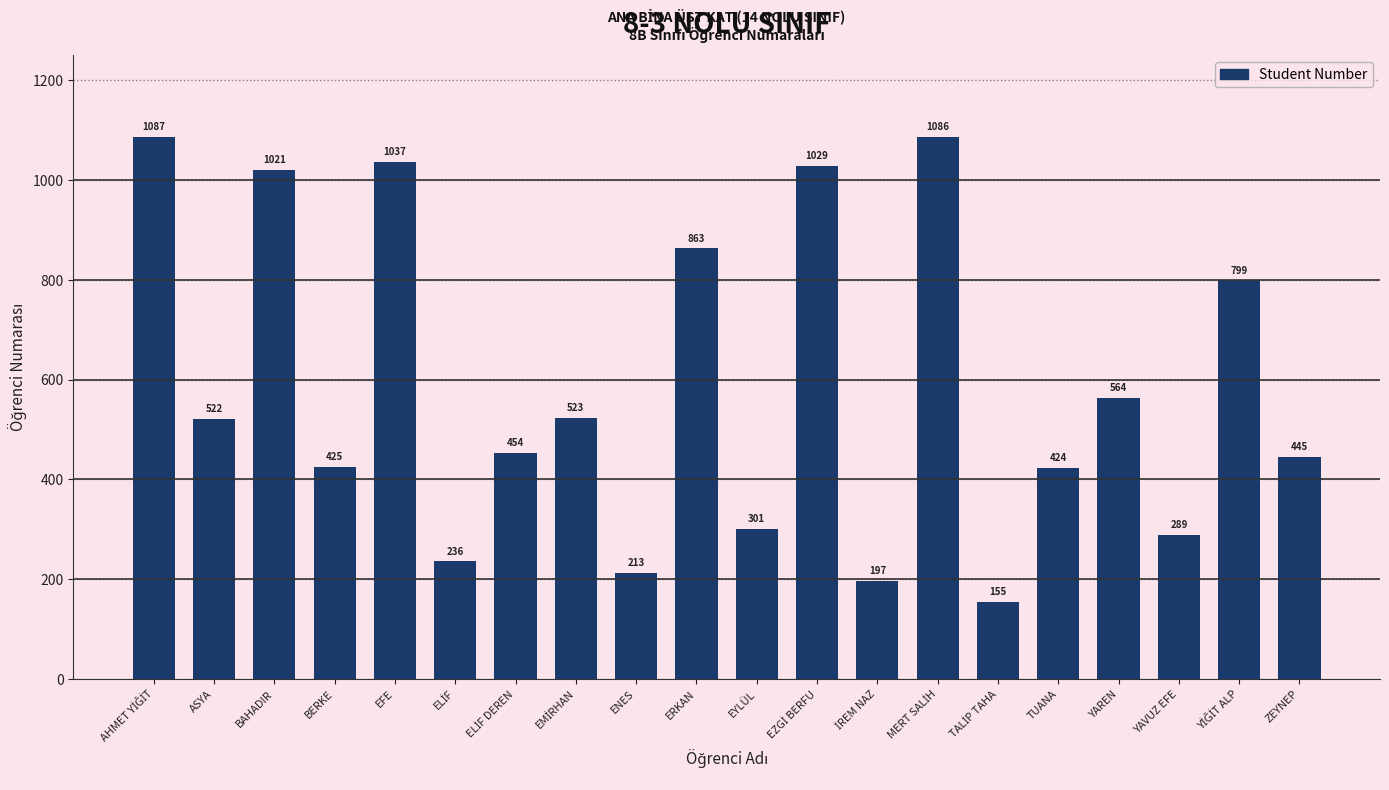

Does the chart contain any negative values?

No